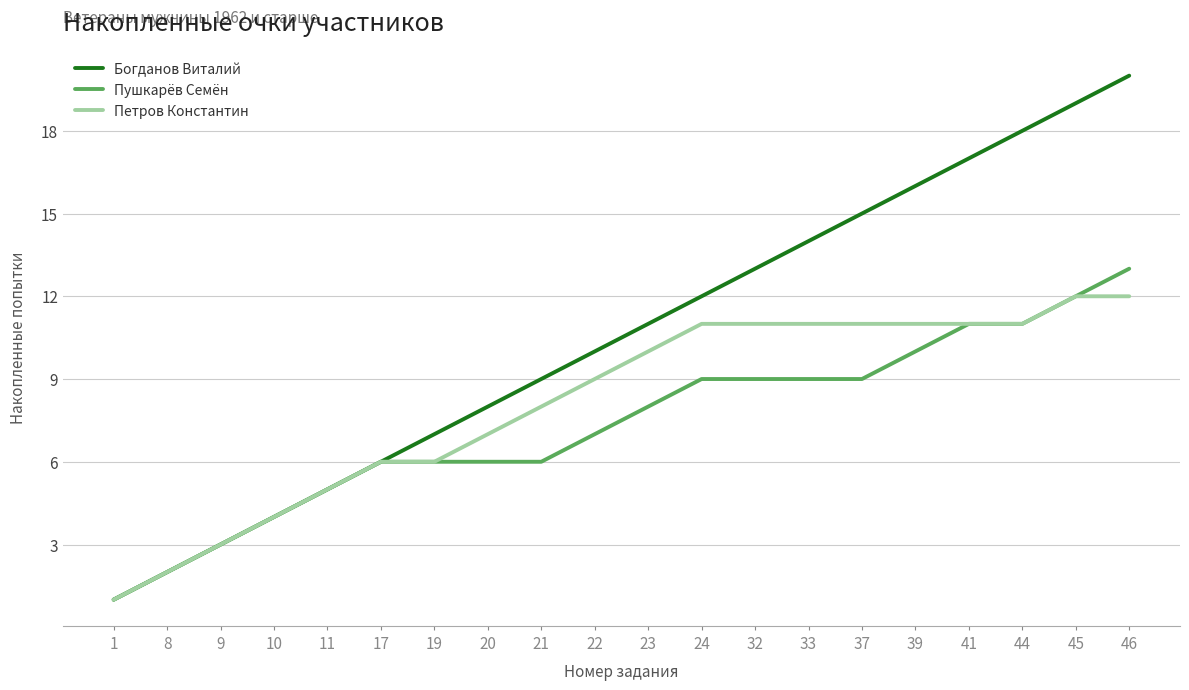

Which series has the largest range (max minus min)?

Богданов Виталий